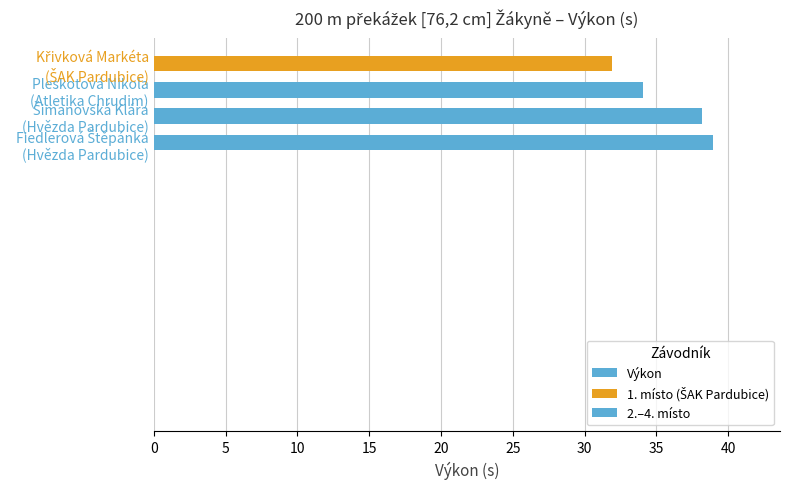

Are the bars horizontal?

Yes